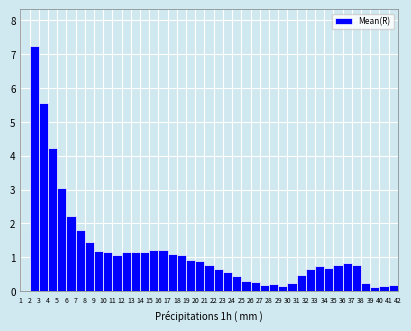

Reading left to right, list every bar in this chart as the range it spans on the x-axis followed by its height. The values are not printed on the chart, so give them approximately, as read against the axis.

2 to 3: 7.2
3 to 4: 5.6
4 to 5: 4.2
5 to 6: 3.0
6 to 7: 2.2
7 to 8: 1.8
8 to 9: 1.5
9 to 10: 1.2
10 to 11: 1.1
11 to 12: 1.1
12 to 13: 1.1
13 to 14: 1.2
14 to 15: 1.2
15 to 16: 1.2
16 to 17: 1.2
17 to 18: 1.1
18 to 19: 1.1
19 to 20: 0.9
20 to 21: 0.9
21 to 22: 0.8
22 to 23: 0.6
23 to 24: 0.6
24 to 25: 0.5
25 to 26: 0.3
26 to 27: 0.3
27 to 28: 0.2
28 to 29: 0.2
29 to 30: 0.2
30 to 31: 0.2
31 to 32: 0.5
32 to 33: 0.6
33 to 34: 0.7
34 to 35: 0.7
35 to 36: 0.8
36 to 37: 0.8
37 to 38: 0.8
38 to 39: 0.2
39 to 40: 0.1
40 to 41: 0.2
41 to 42: 0.2